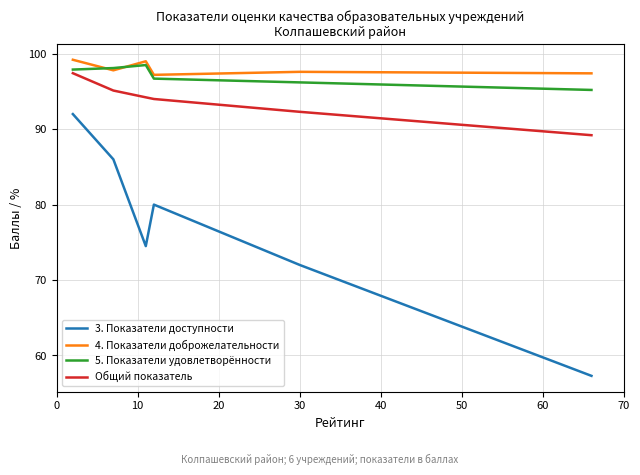

True or false: Общий показатель and 3. Показатели доступности cross at least once.

False